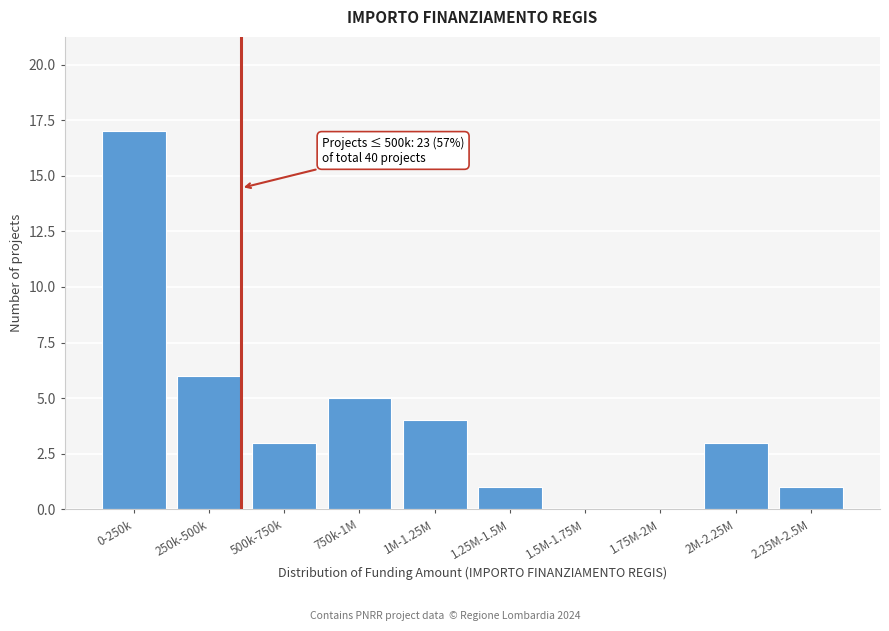

Reading left to right, list all the values displayed in this chart.

0-250k=17	250k-500k=6	500k-750k=3	750k-1M=5	1M-1.25M=4	1.25M-1.5M=1	1.5M-1.75M=0	1.75M-2M=0	2M-2.25M=3	2.25M-2.5M=1